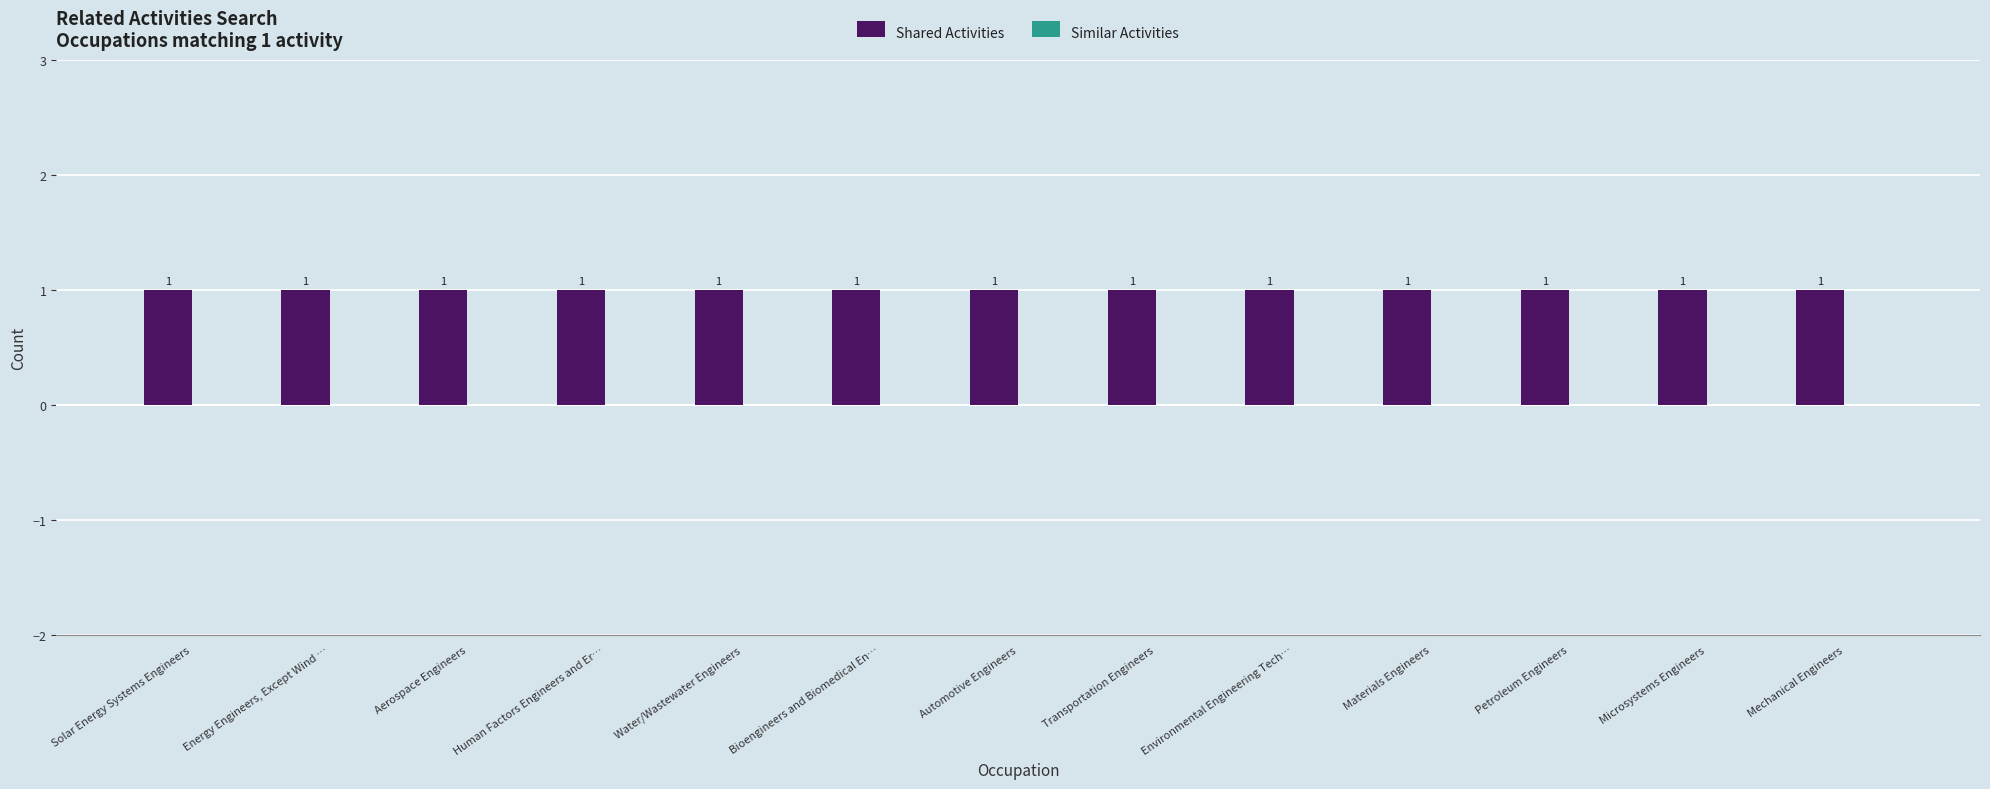

What is the approximate value of Shared Activities at Microsystems Engineers?

1